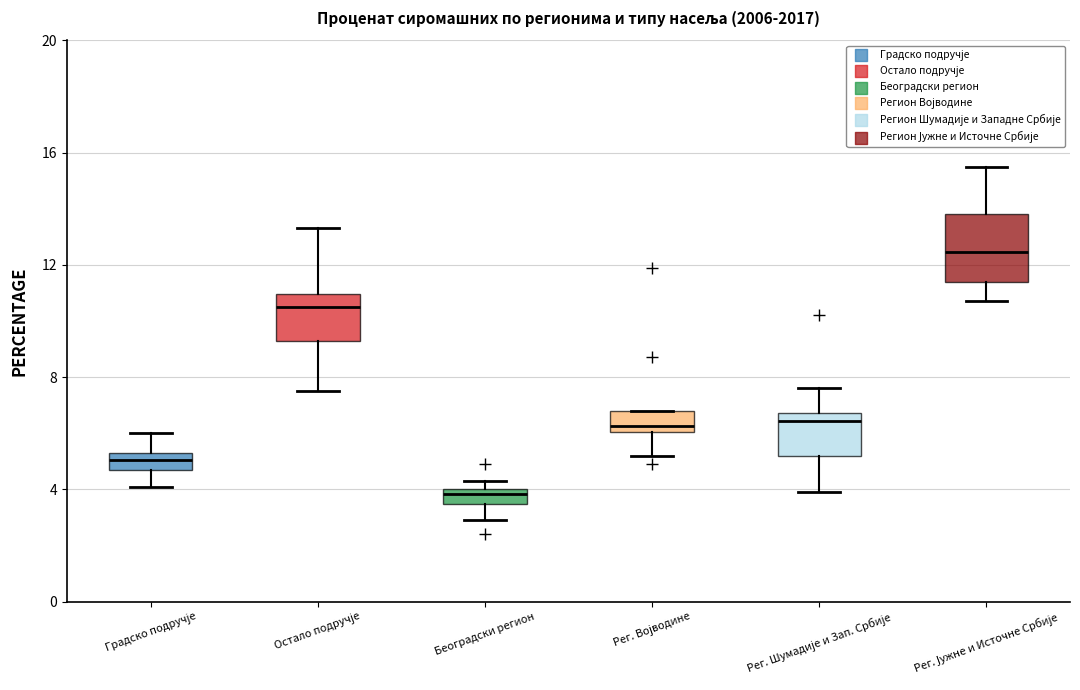

Which box is the tallest, from its lower edge to its upper edge?

Рег. Јужне и Источне Србије